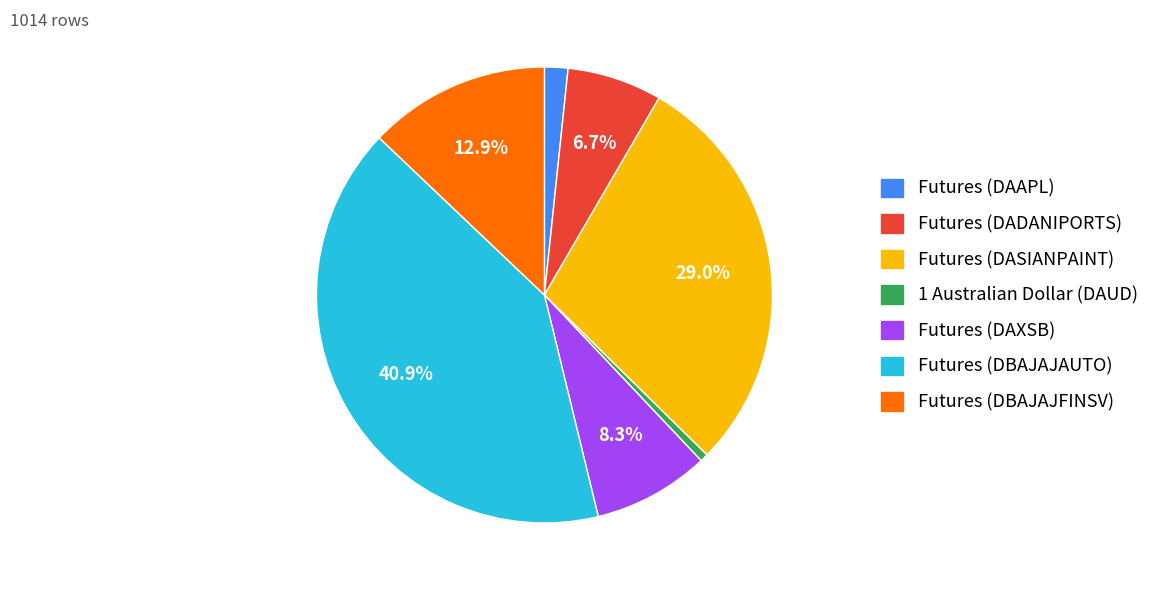

How much of the chart is everything except Futures (DASIANPAINT)?

71.0%